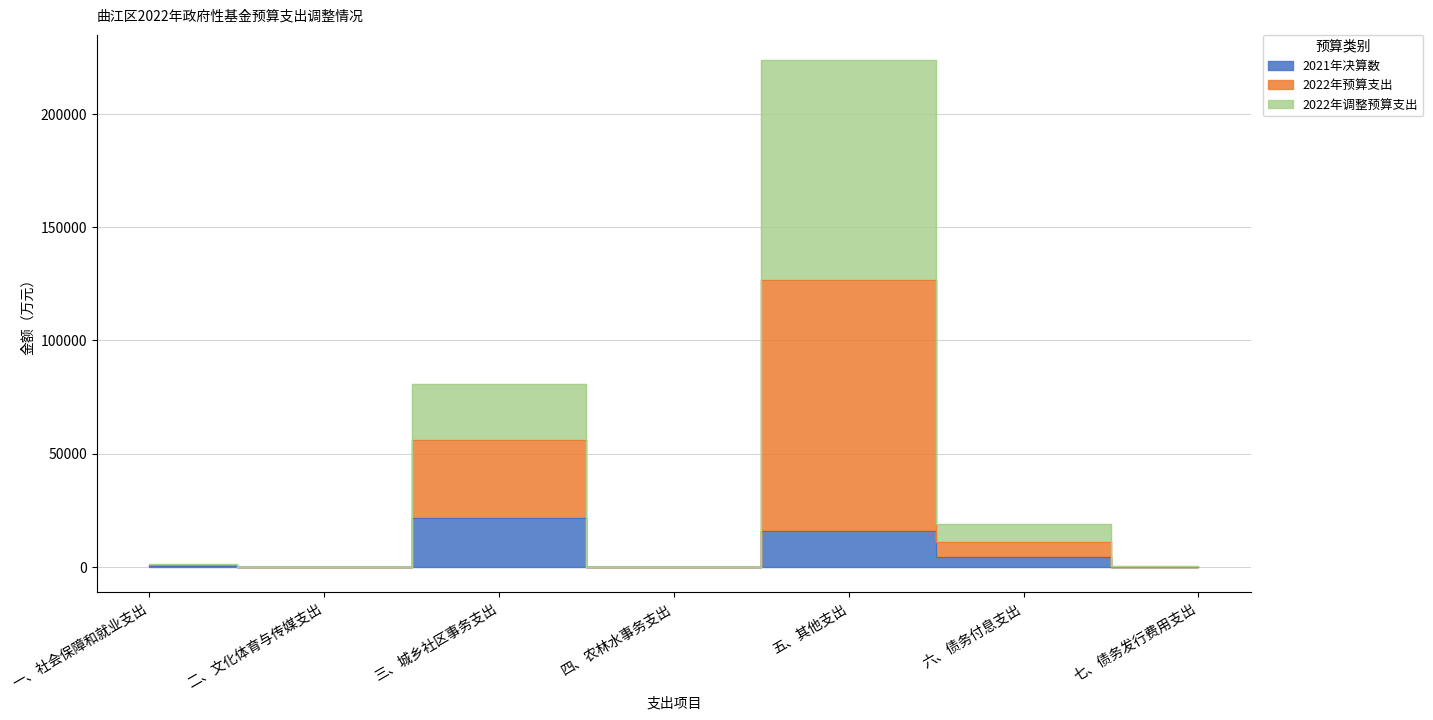

True or false: 2021年决算数 and 2022年预算支出 intersect in this chart.

False